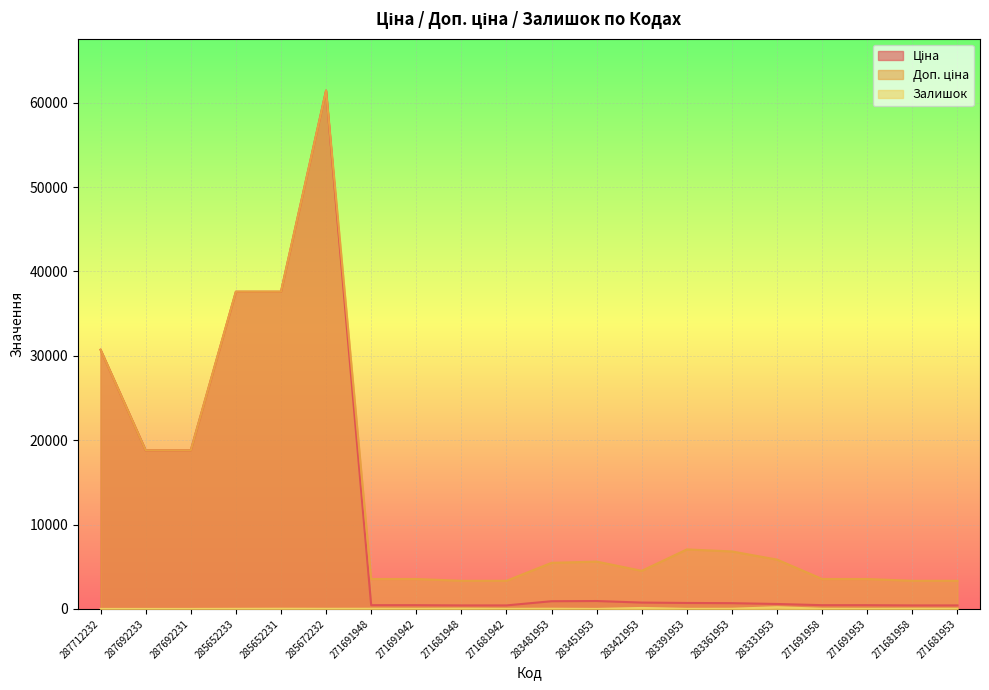

What is the difference between the maximum and second lowest values in the Доп. ціна series?

58101.8